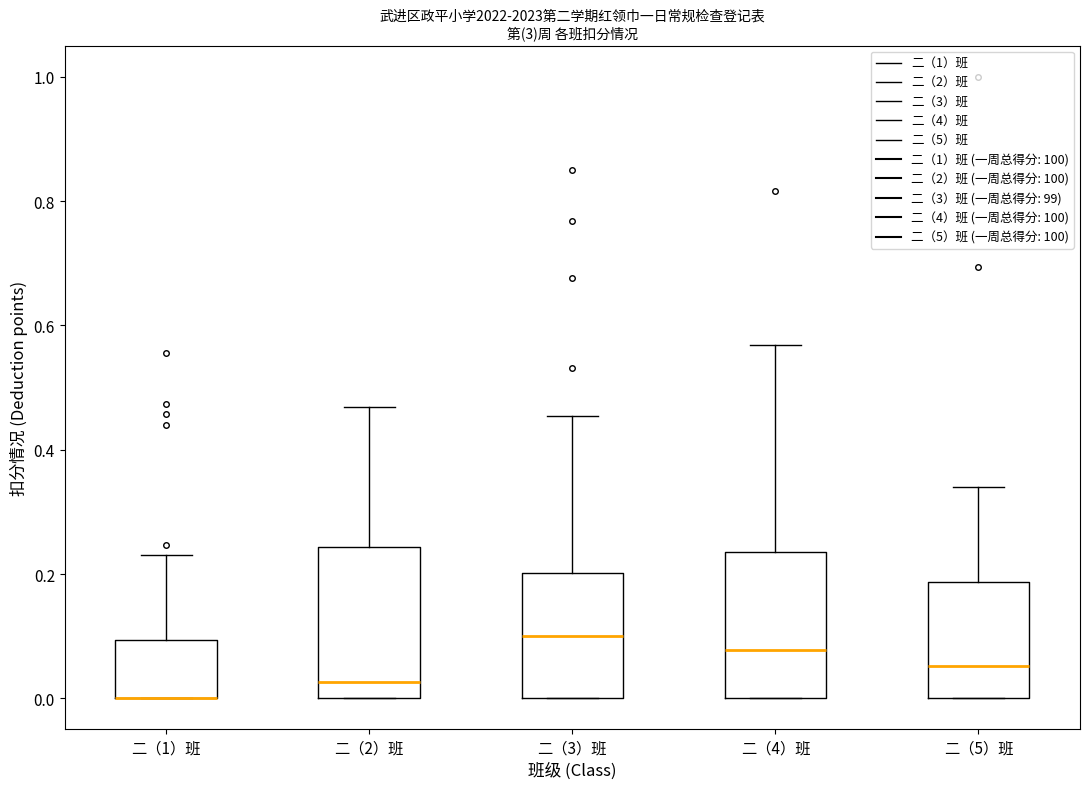

Reading left to right, transcribe this box plot: for each box, give where its median line is, the range the box spans, and where its two whiskers end, as read against the y-axis. The values are not printed on the chart, so give them approximately, as read against the axis.

二（1）班: median 0.00 (drawn on the box's lower edge), box 0.00 to 0.10, whiskers 0.00 to 0.24
二（2）班: median 0.02, box 0.00 to 0.24, whiskers 0.00 to 0.46
二（3）班: median 0.10, box 0.00 to 0.20, whiskers 0.00 to 0.46
二（4）班: median 0.08, box 0.00 to 0.24, whiskers 0.00 to 0.56
二（5）班: median 0.06, box 0.00 to 0.18, whiskers 0.00 to 0.34